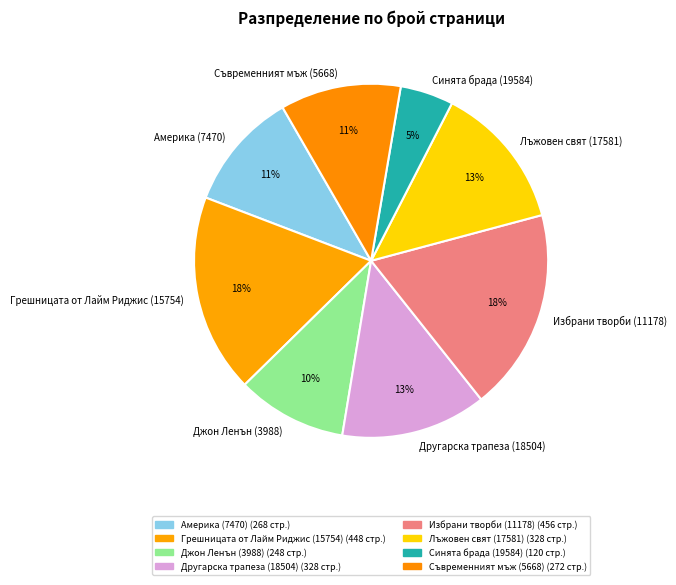

To the nearest percent, what is the combined percentage of Другарска трапеза (18504) and Джон Ленън (3988)?

23%